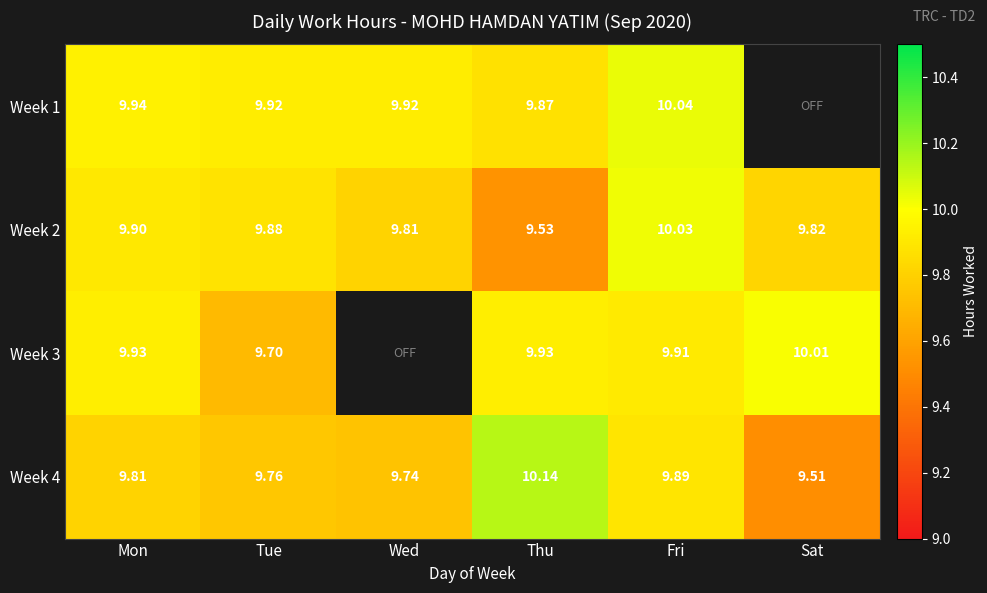

Is the value of Week 2 at Tue greater than the value of Week 4 at Thu?

No